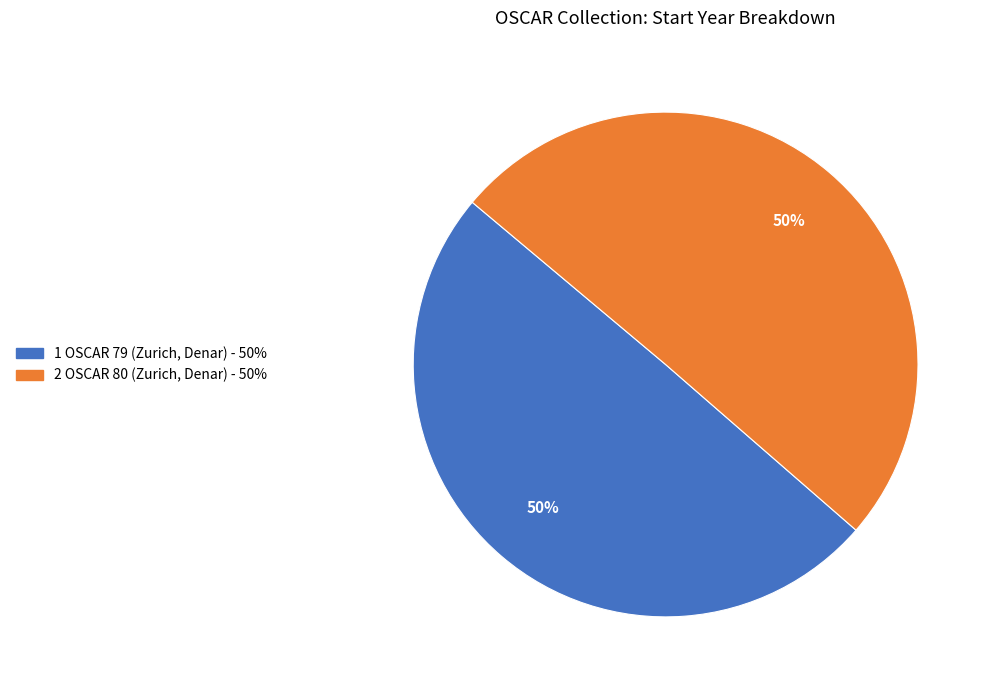

To the nearest percent, what is the average slice percentage?

50%